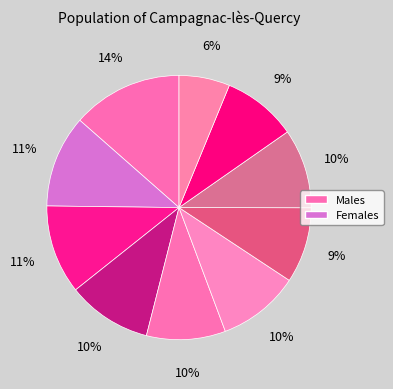

How many slices are in this pie chart?

10